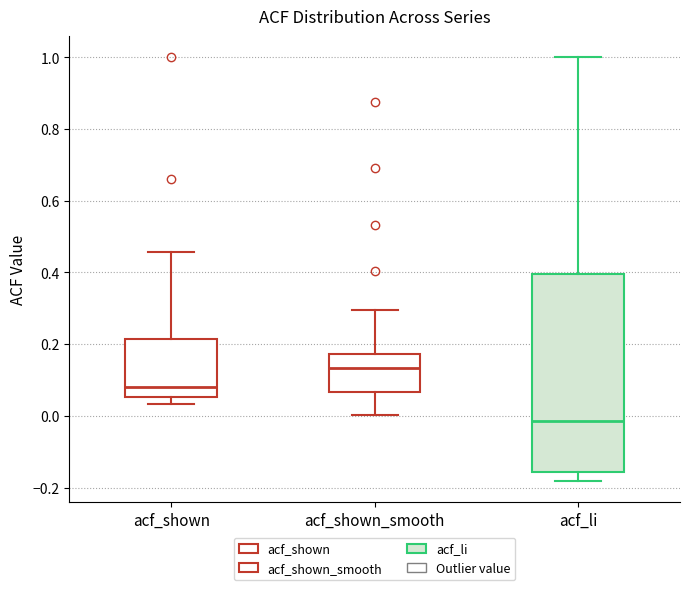

Which box is the tallest, from its lower edge to its upper edge?

acf_li